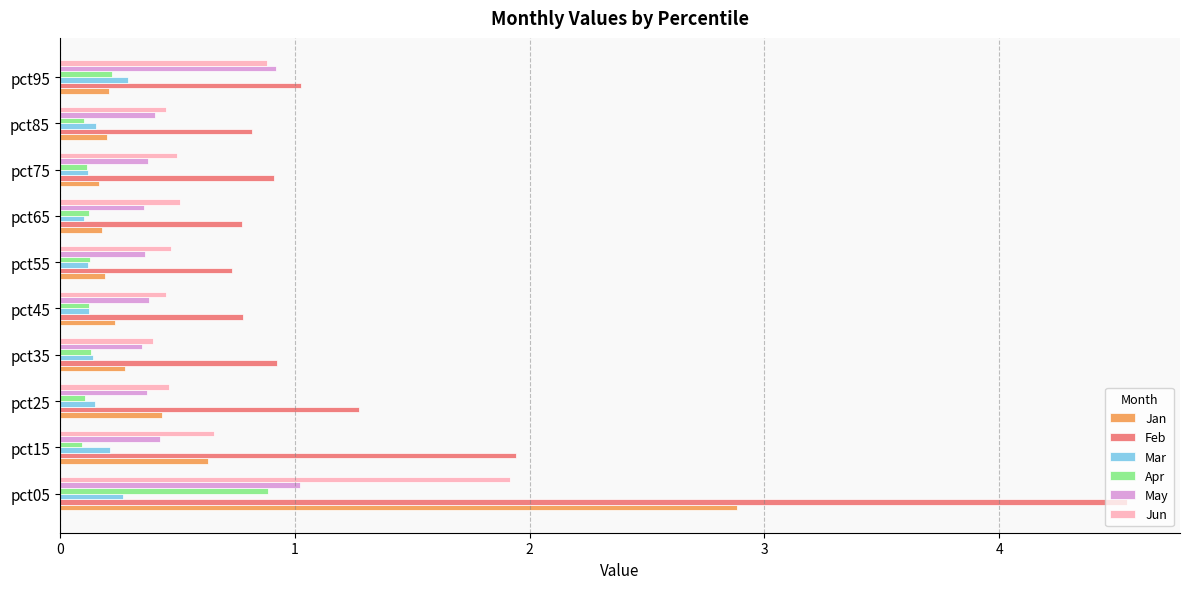

What is the lowest value of the Feb series?

0.7